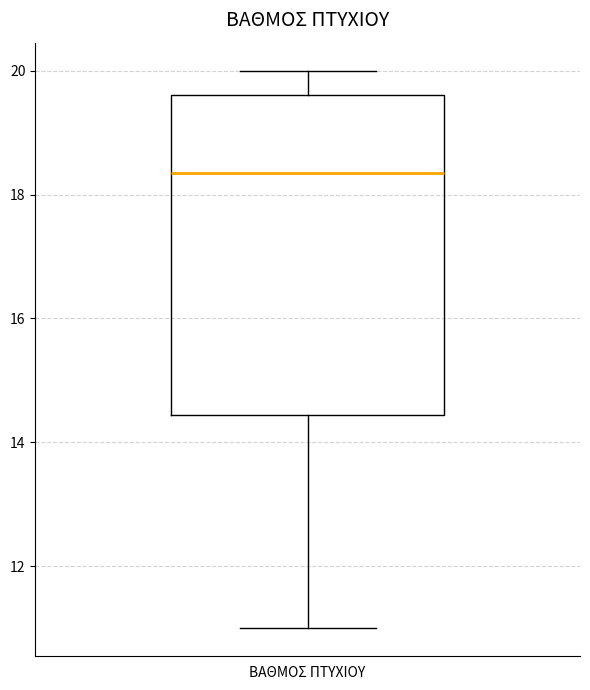

Transcribe this box plot: give where the median line is, the range the box spans, and where the two whiskers end, as read against the y-axis. The values are not printed on the chart, so give them approximately, as read against the axis.

median 18.4, box 14.4 to 19.6, whiskers 11.0 to 20.0